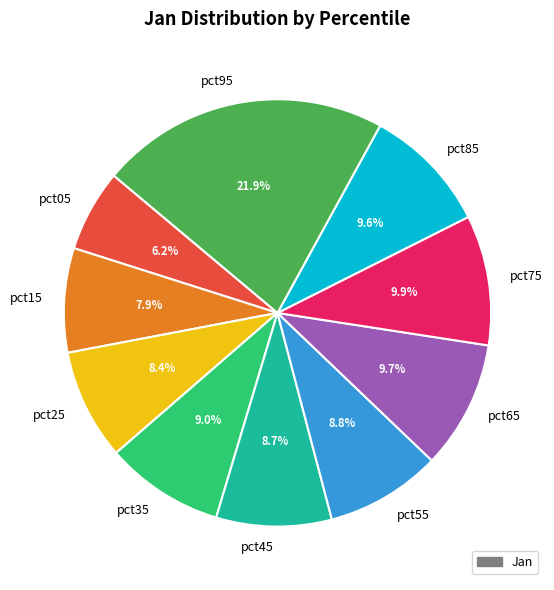

Between pct65 and pct45, which is larger?

pct65